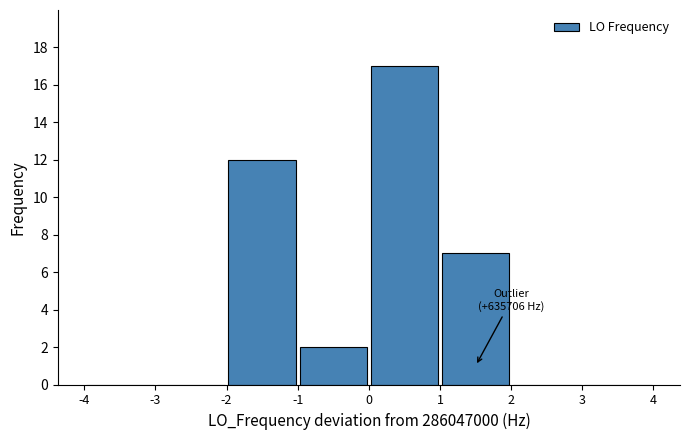

Over which range of the x-axis is the bar tallest?

0 to 1